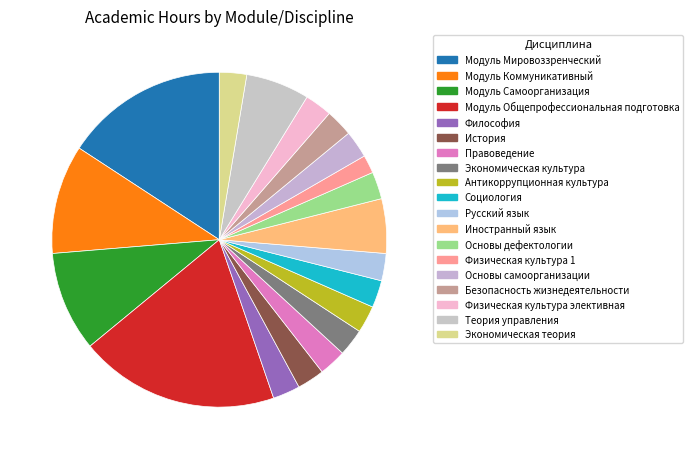

How many segments does this pie chart have?

19